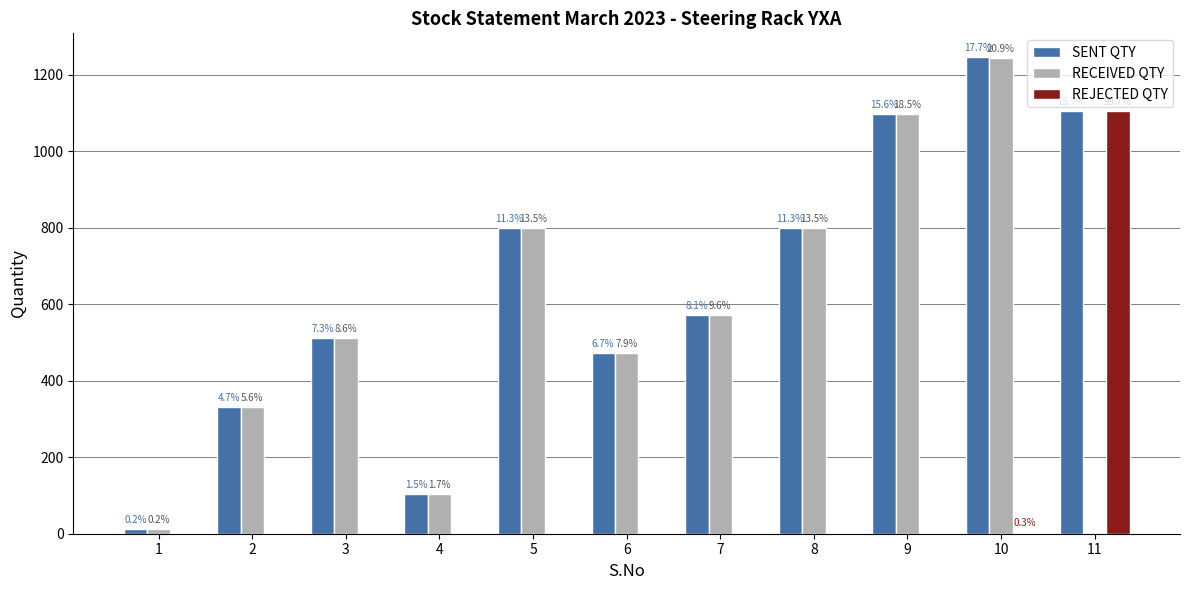

Which category has the lowest value in the REJECTED QTY series?

1